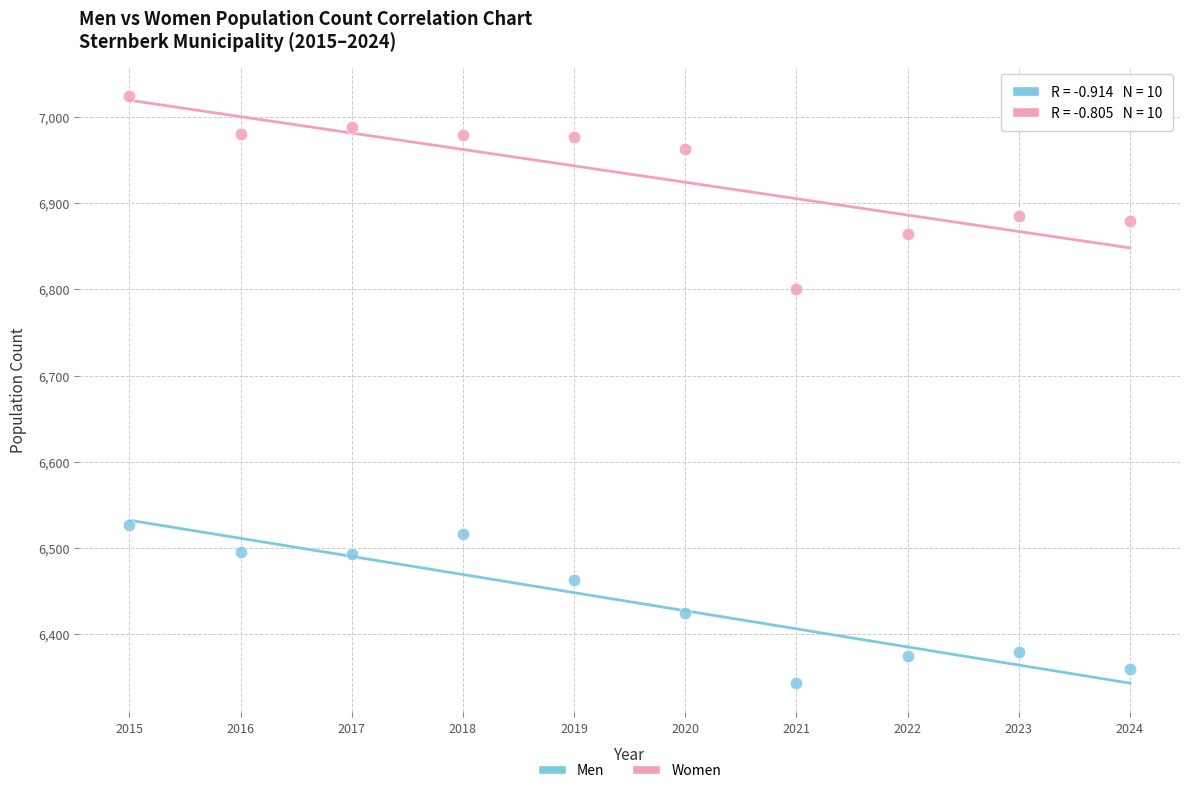

Which series reaches the maximum Y coordinate?

Women